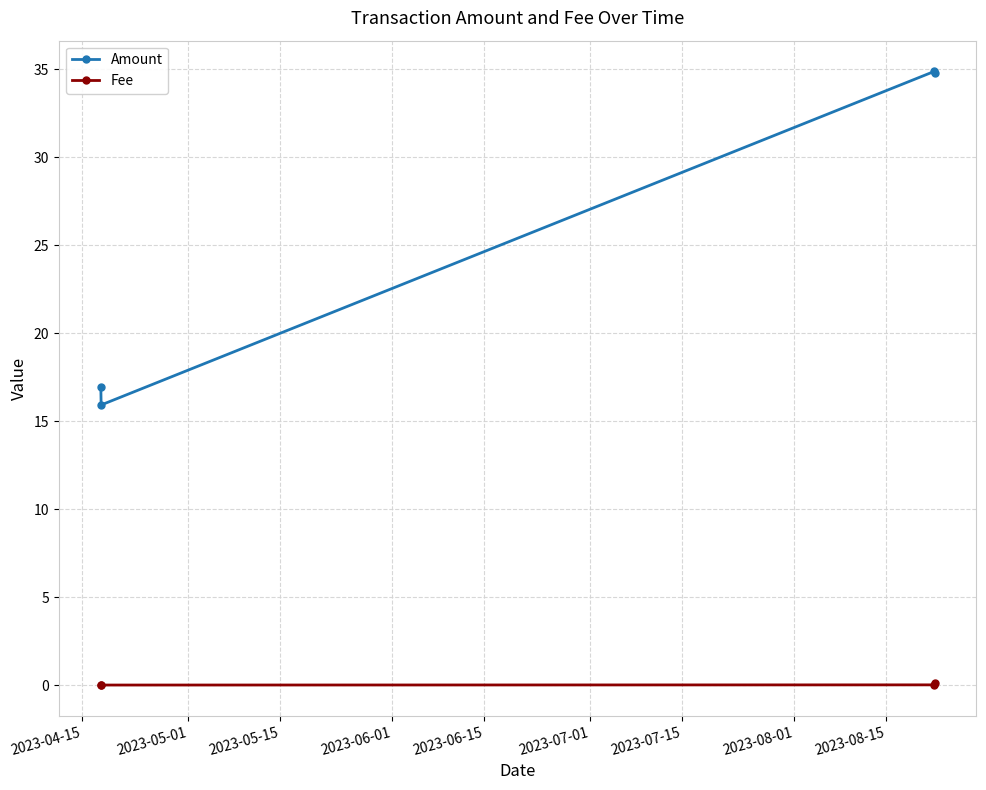

List the series in order of their overall mean, lowest first.

Fee, Amount